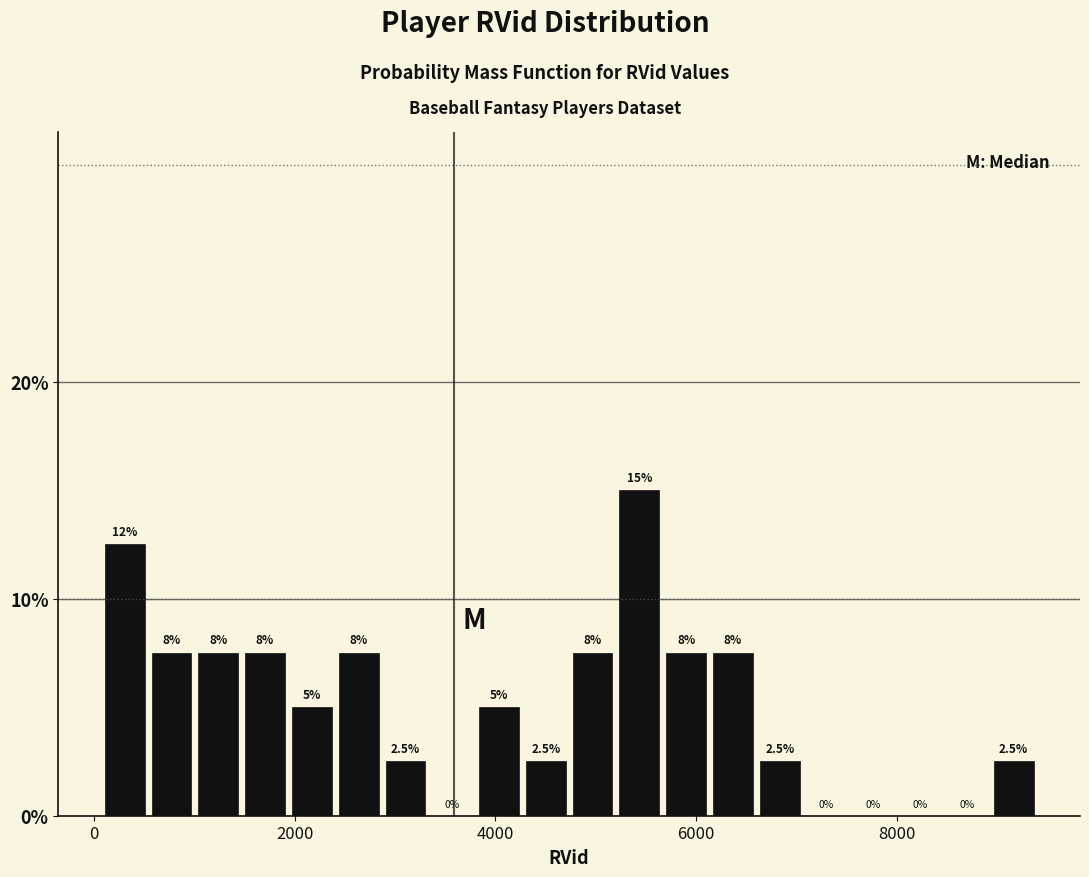

Around what value on the x-axis is the tallest bar? Give the approximate position of its centre, as read against the axis.

5400